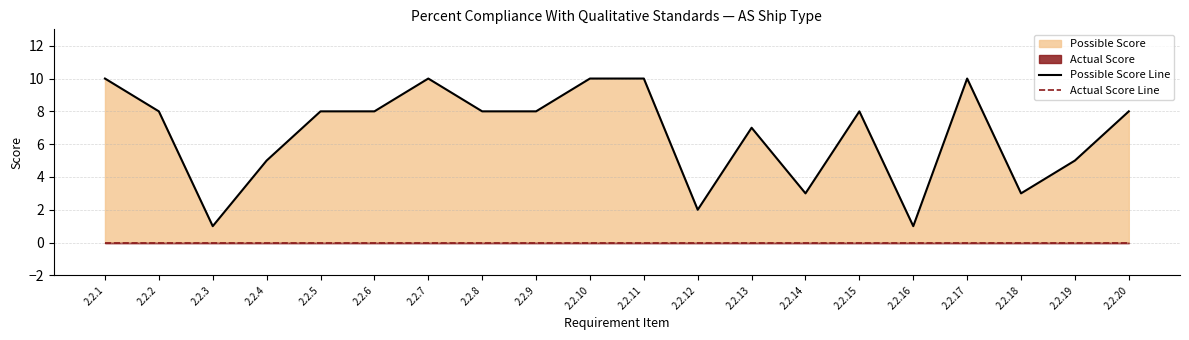

True or false: Possible Score Line and Actual Score Line cross at least once.

False